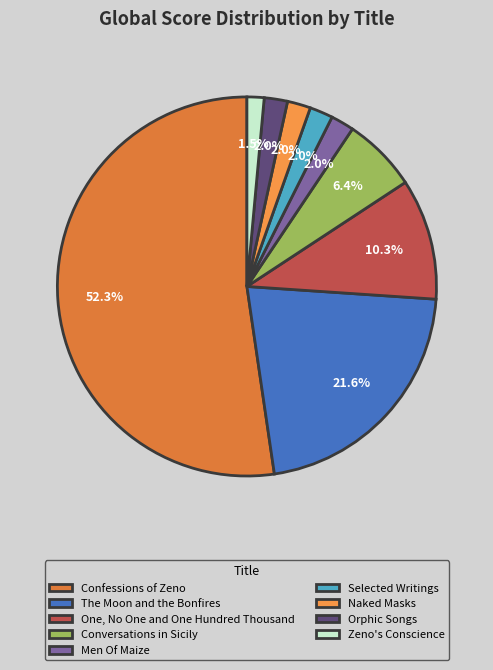

How many slices are in this pie chart?

9